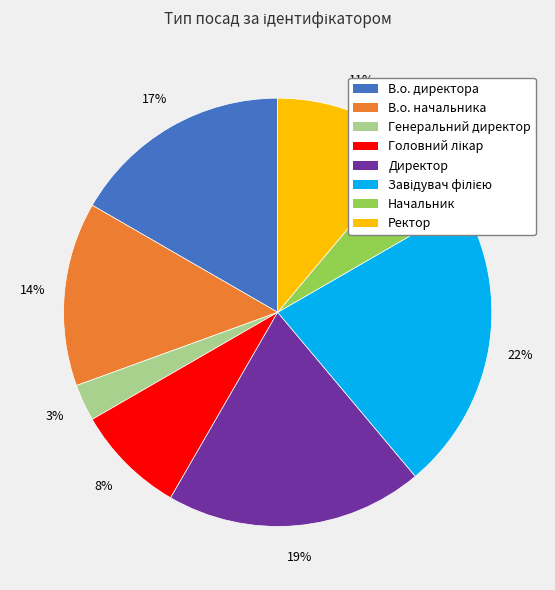

Does any single category account for the majority?

No